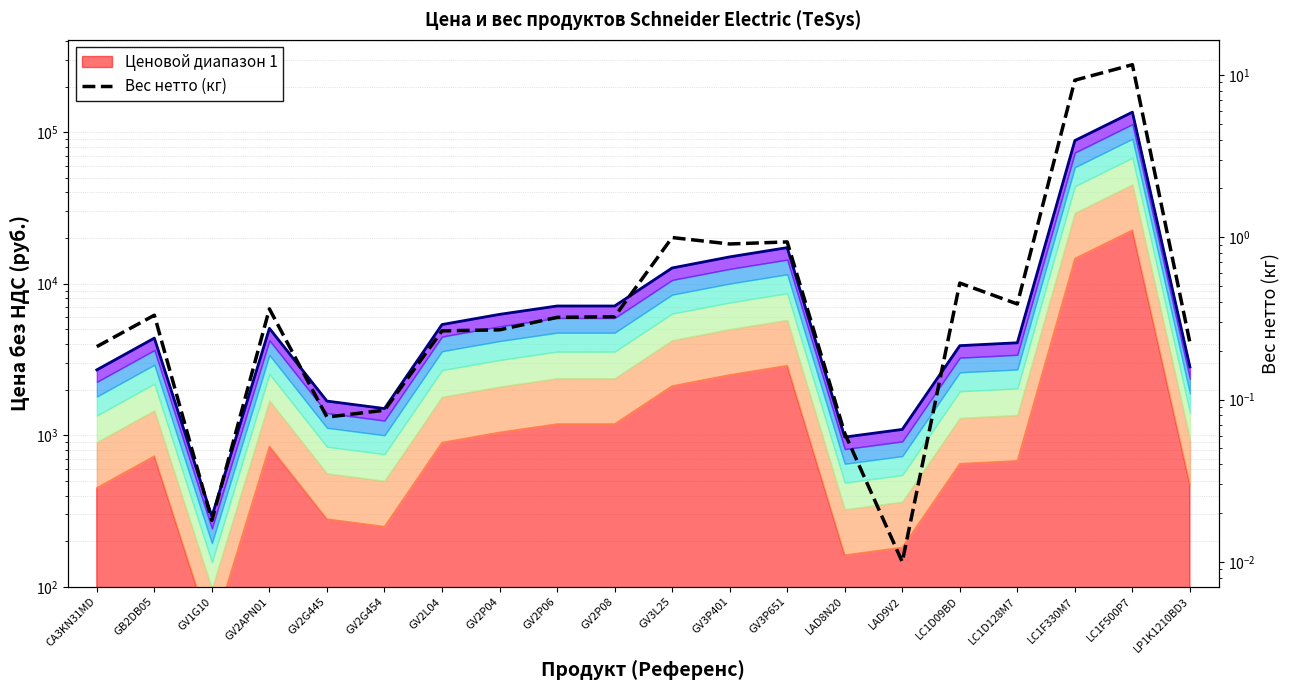

Reading left to right, extract all data points from this chart.

Цена за единицу (руб.): CA3KN31MD=2700.0	GB2DB05=4375.0	GV1G10=291.0	GV2APN01=5075.0	GV2G445=1680.0	GV2G454=1500.0	GV2L04=5375.0	GV2P04=6275.0	GV2P06=7125.0	GV2P08=7125.0	GV3L25=12700.0	GV3P401=15025.0	GV3P651=17300.0	LAD8N20=972.5	LAD9V2=1092.5	LC1D09BD=3900.0	LC1D128M7=4075.0	LC1F330M7=88000.0	LC1F500P7=135500.0	LP1K1210BD3=2825.0
Вес нетто (кг): CA3KN31MD=0.2	GB2DB05=0.3	GV1G10=0.0	GV2APN01=0.4	GV2G445=0.1	GV2G454=0.1	GV2L04=0.3	GV2P04=0.3	GV2P06=0.3	GV2P08=0.3	GV3L25=1.0	GV3P401=0.9	GV3P651=0.9	LAD8N20=0.1	LAD9V2=0.0	LC1D09BD=0.5	LC1D128M7=0.4	LC1F330M7=9.3	LC1F500P7=11.6	LP1K1210BD3=0.2